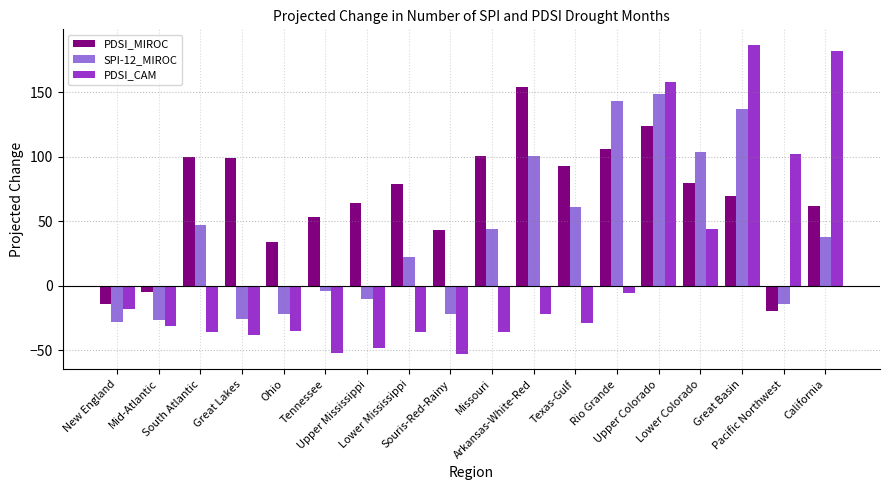

Which series has the widest spread of values?

PDSI_CAM